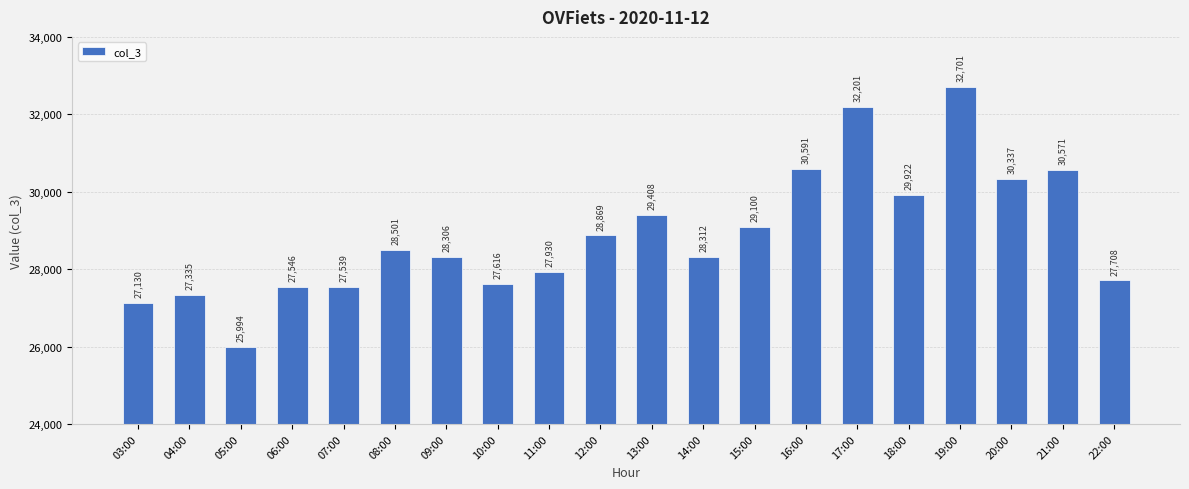

Rank the categories by value from lowest to highest.

05:00, 03:00, 04:00, 07:00, 06:00, 10:00, 22:00, 11:00, 09:00, 14:00, 08:00, 12:00, 15:00, 13:00, 18:00, 20:00, 21:00, 16:00, 17:00, 19:00